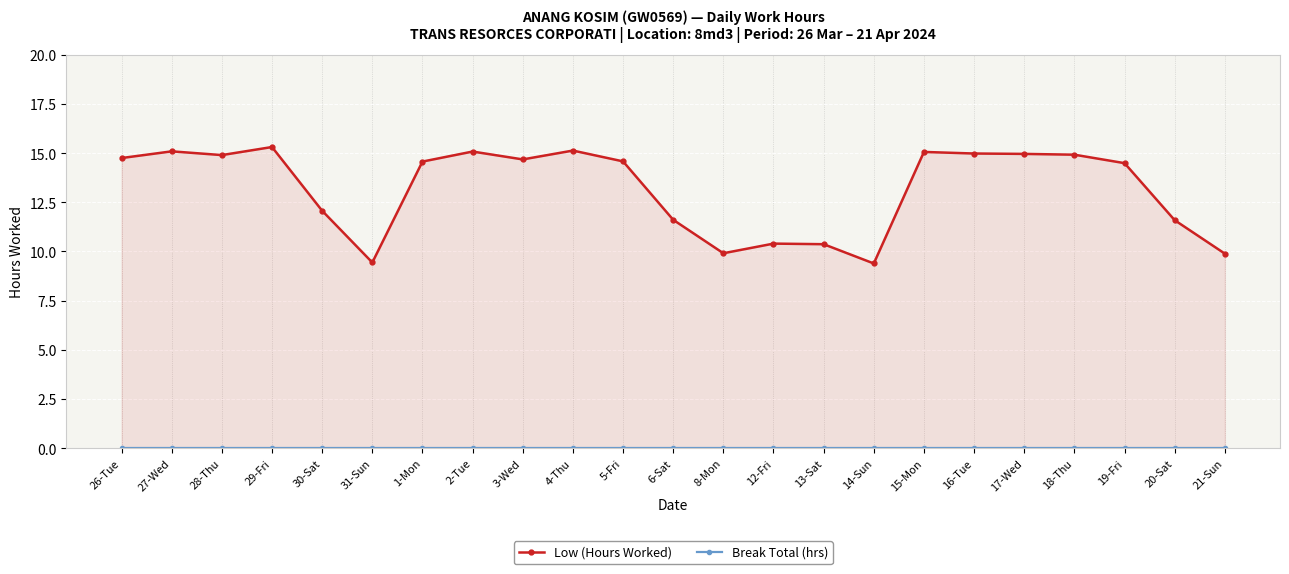

List the series in order of their overall mean, highest first.

Low (Hours Worked), Break Total (hrs)